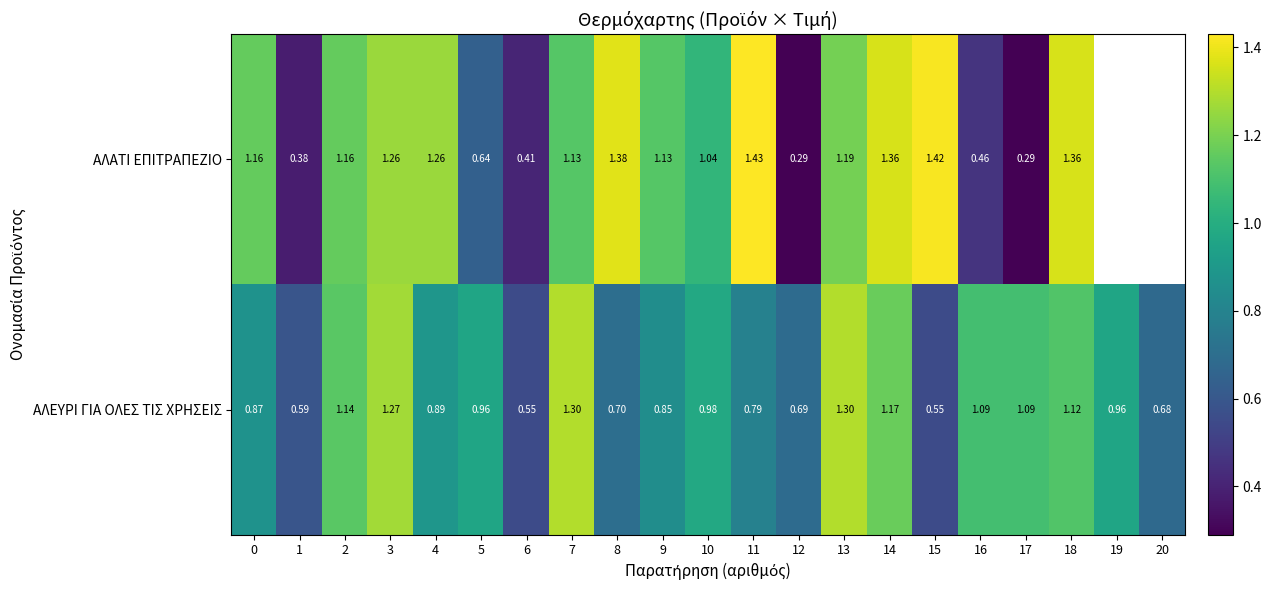

At 16, list the series in order from smallest to largest.

ΑΛΑΤΙ ΕΠΙΤΡΑΠΕΖΙΟ, ΑΛΕΥΡΙ ΓΙΑ ΟΛΕΣ ΤΙΣ ΧΡΗΣΕΙΣ